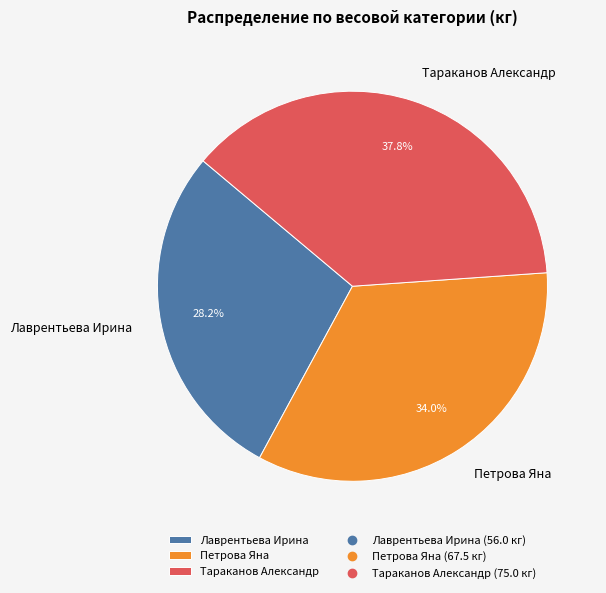

To the nearest percent, what portion does Тараканов Александр represent?

38%